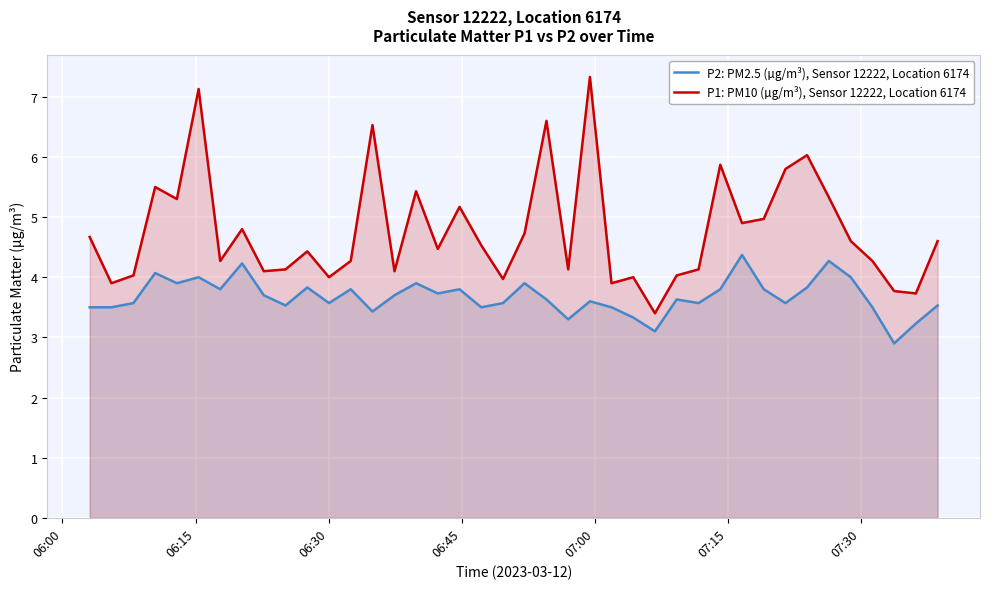

What is the difference between the maximum and minimum values in the P2: PM2.5 (µg/m³), Sensor 12222, Location 6174 series?

1.5